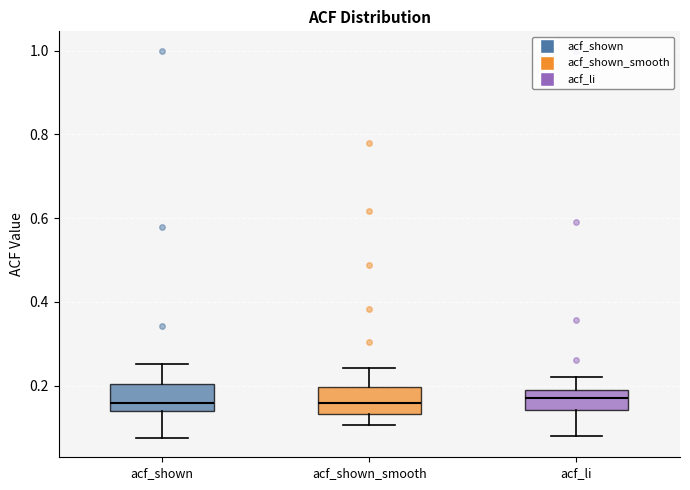

Where does the upper whisker of the box for acf_shown_smooth end on the y-axis? The values are not printed on the chart, so give them approximately, as read against the axis.

0.24